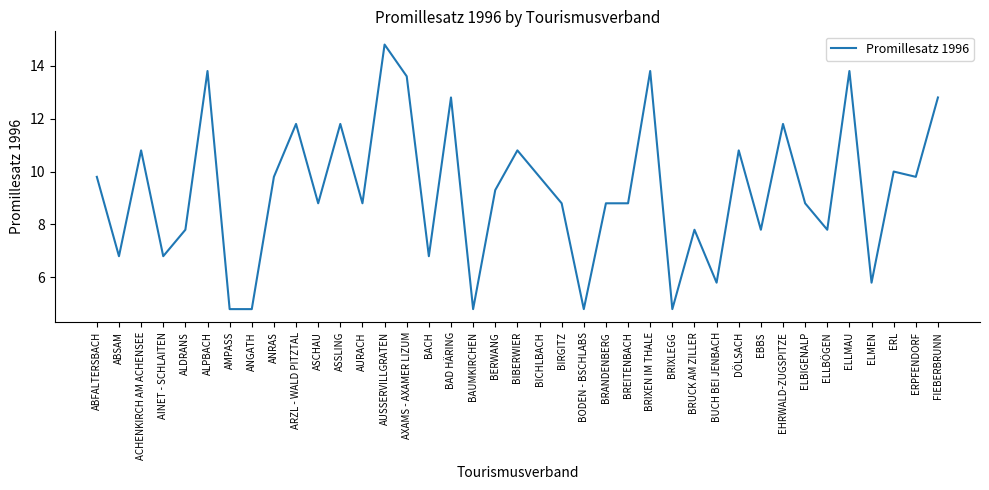

What is the greatest value displayed?

14.8